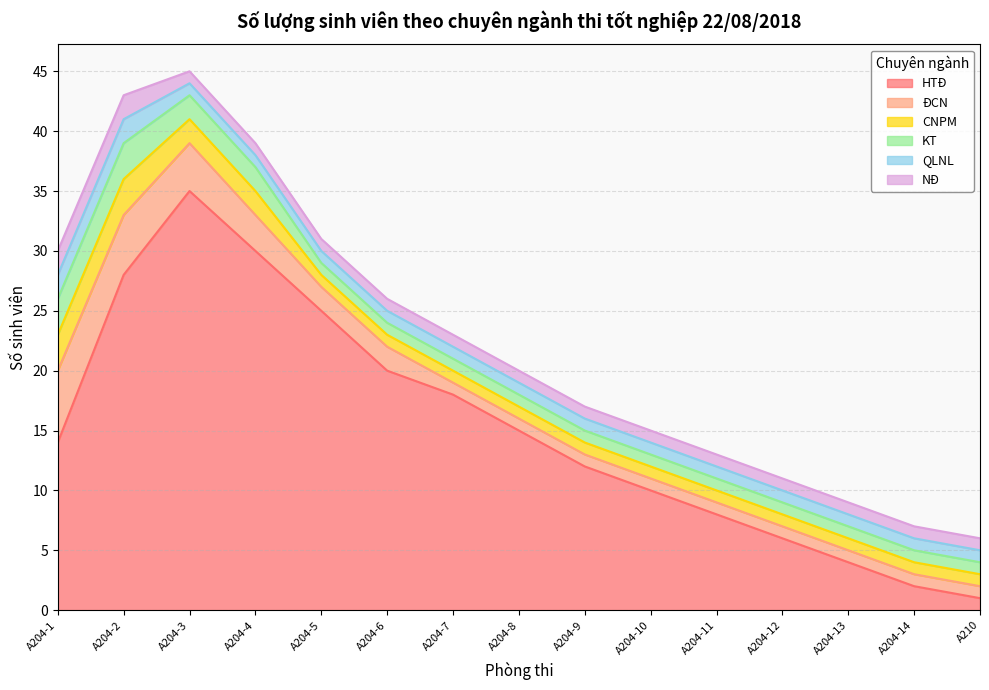

Which series has the widest spread of values?

HTĐ